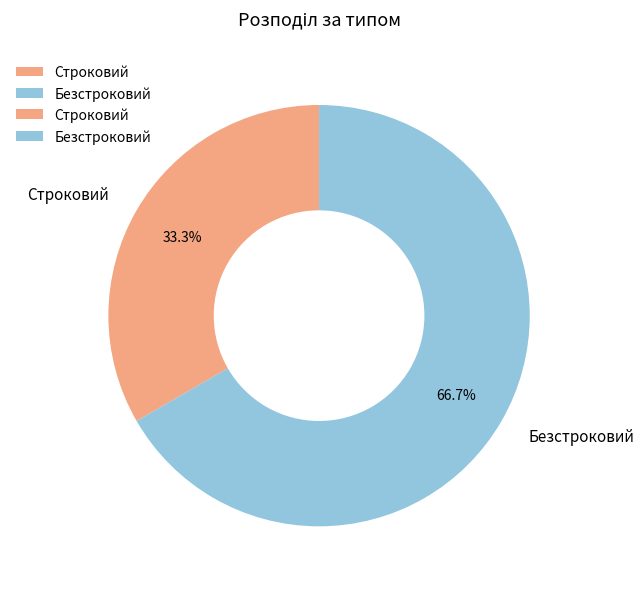

To the nearest percent, what portion does Строковий represent?

33%